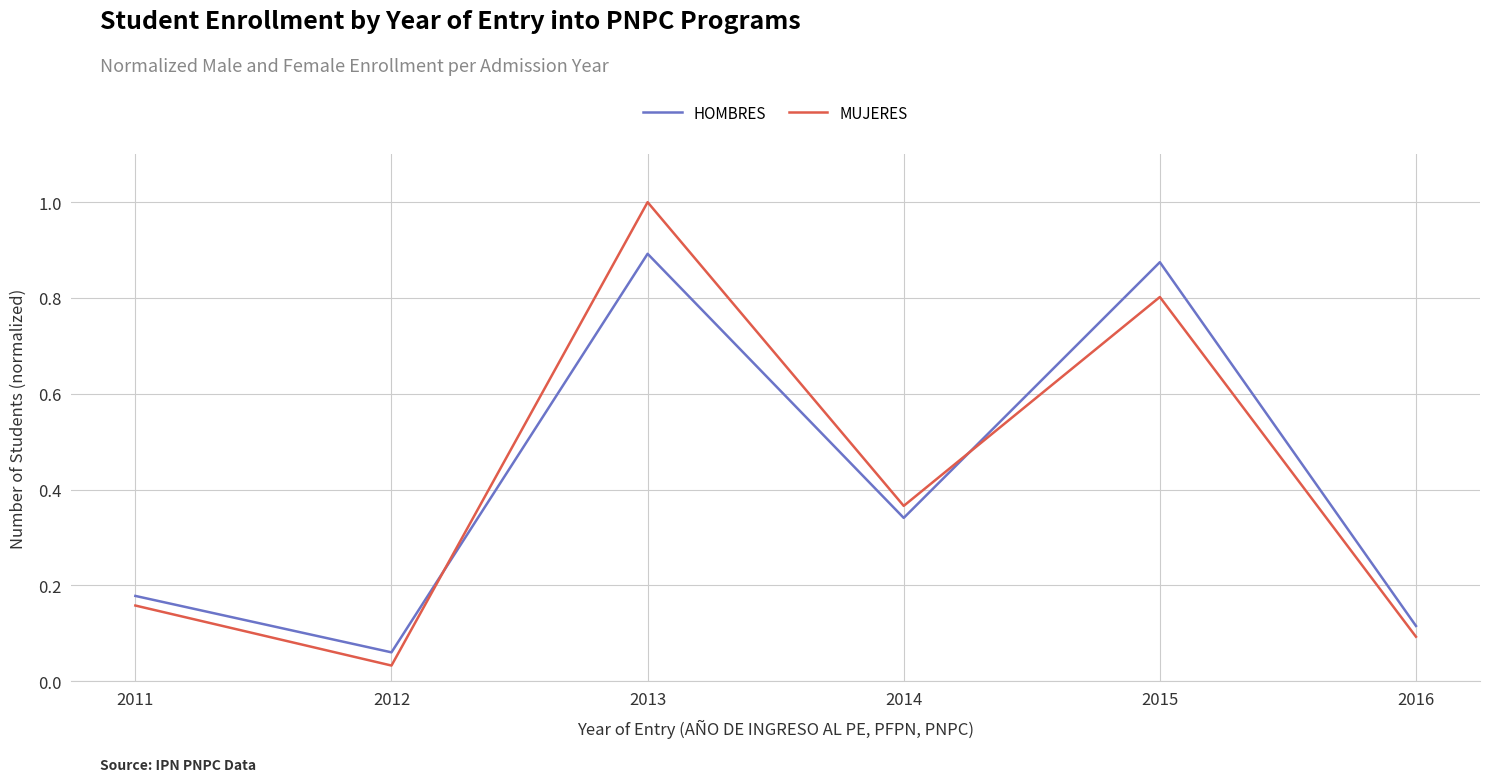

Count the number of data series in this chart.

2